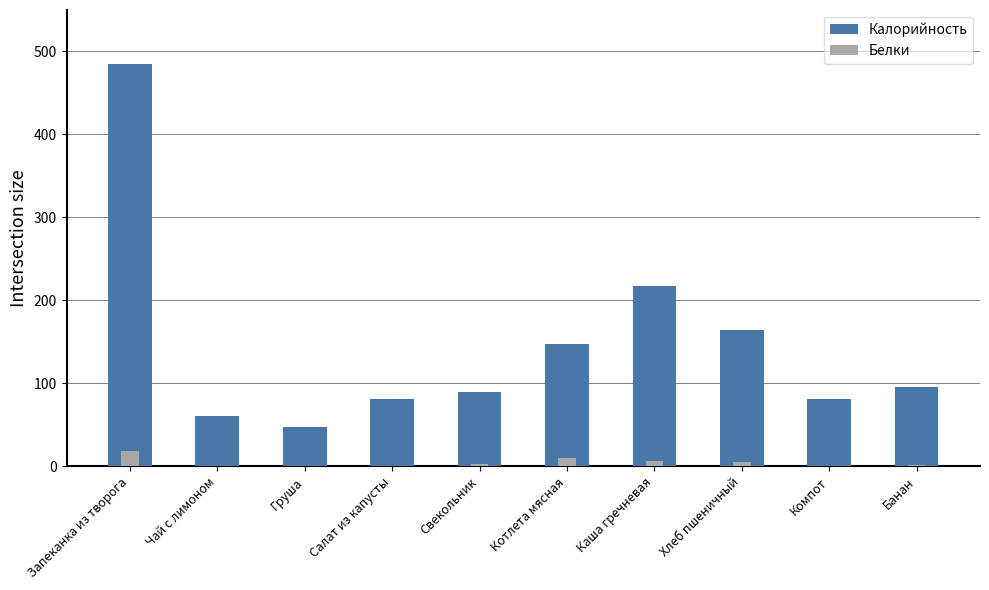

How many categories are shown in the chart?

10